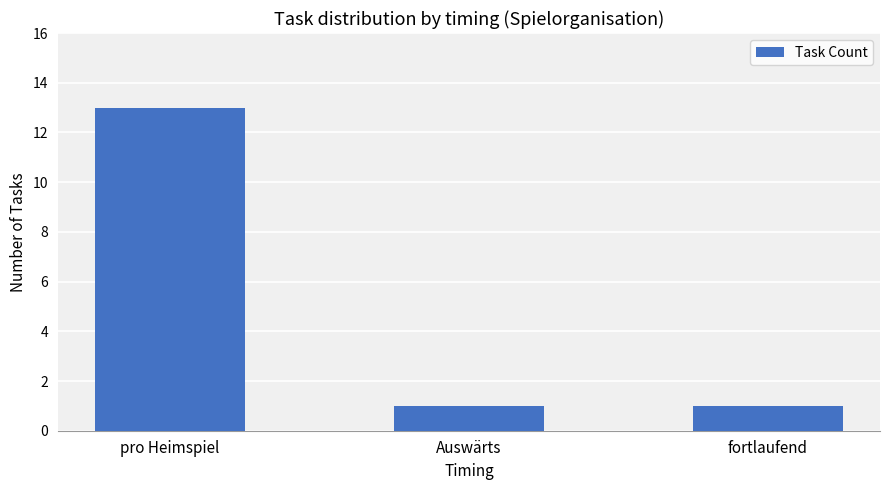

What is the change in value from pro Heimspiel to Auswärts?

-12